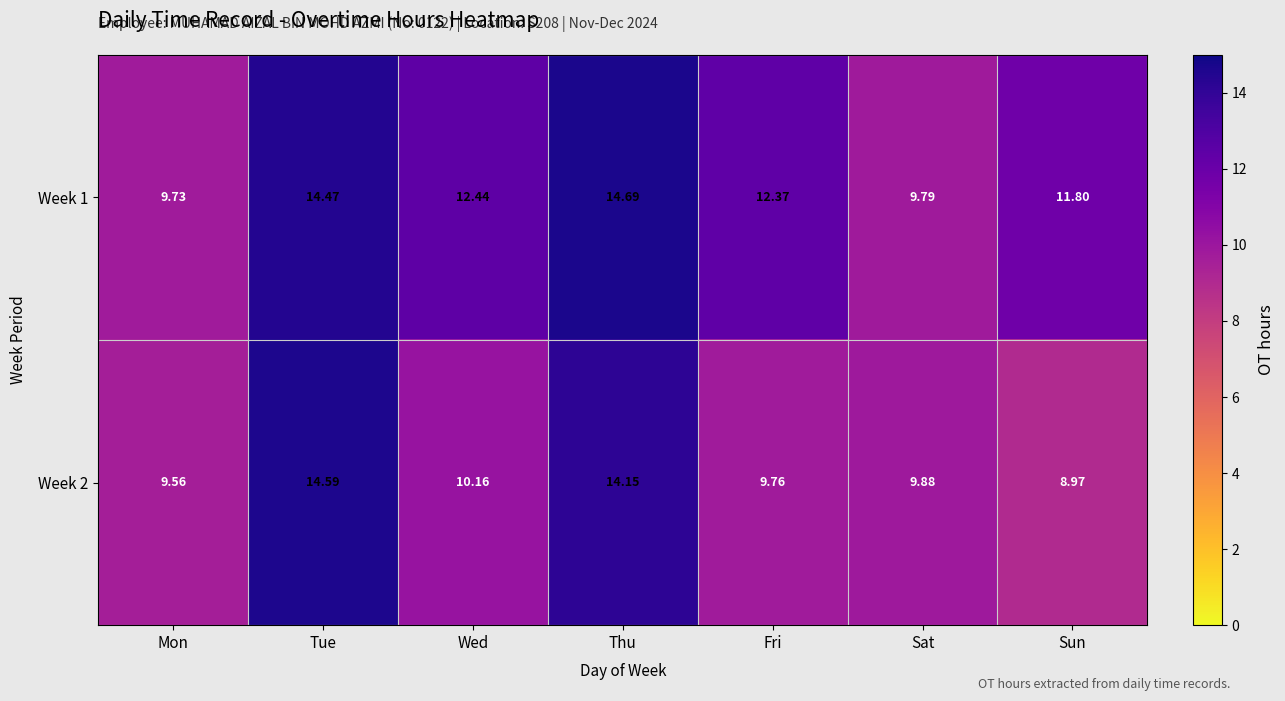

Which category has the highest value in the Week 2 series?

Tue